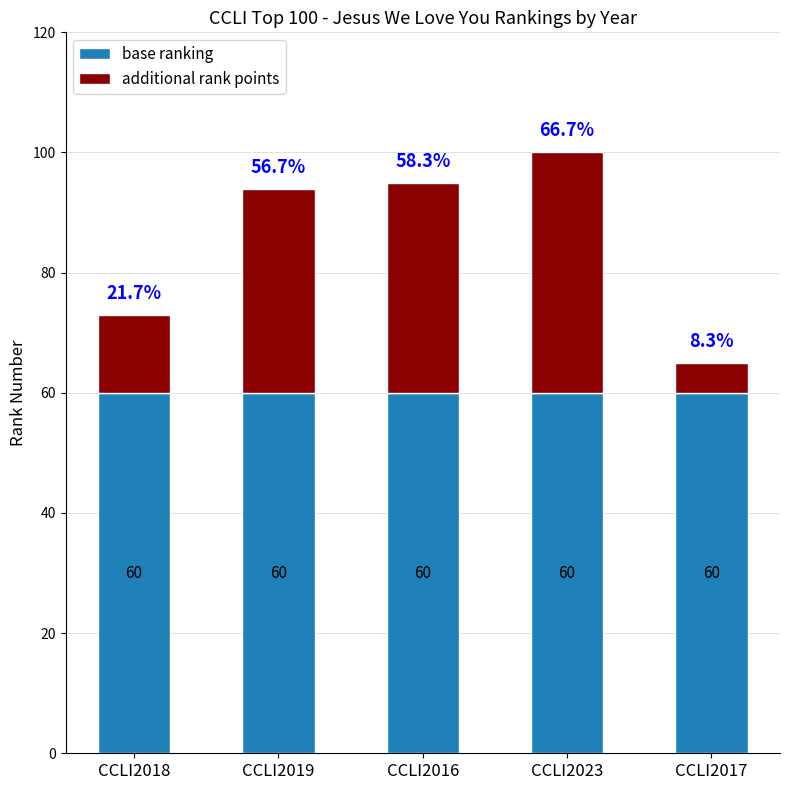

What is the approximate value of base ranking at CCLI2018?

60